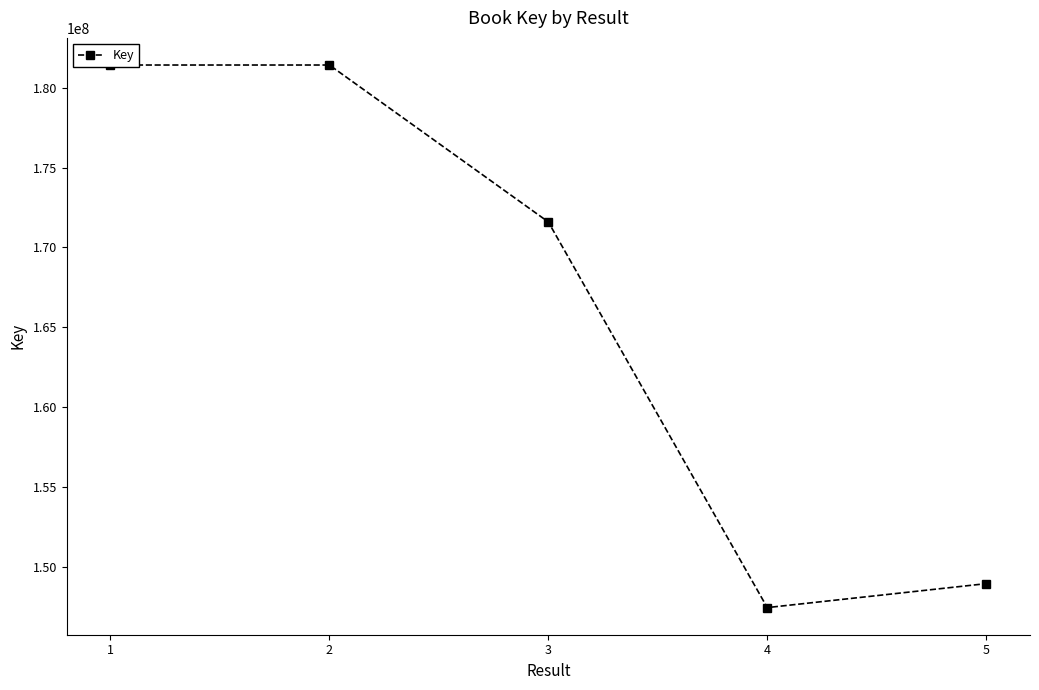

The chart shows a value of 247322771 at 5. True or false?

False